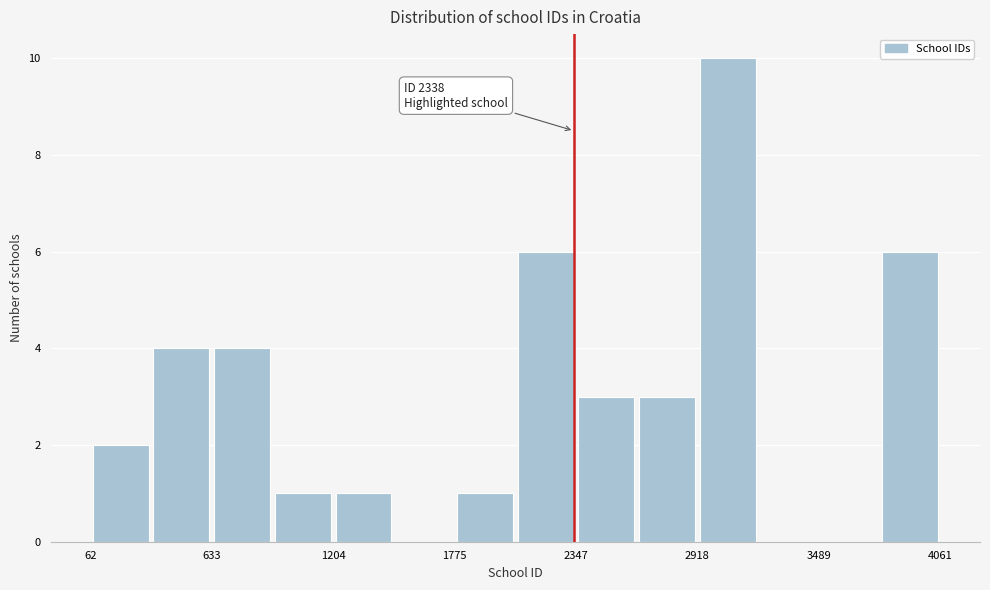

Around what value on the x-axis is the tallest bar? Give the approximate position of its centre, as read against the axis.

3100